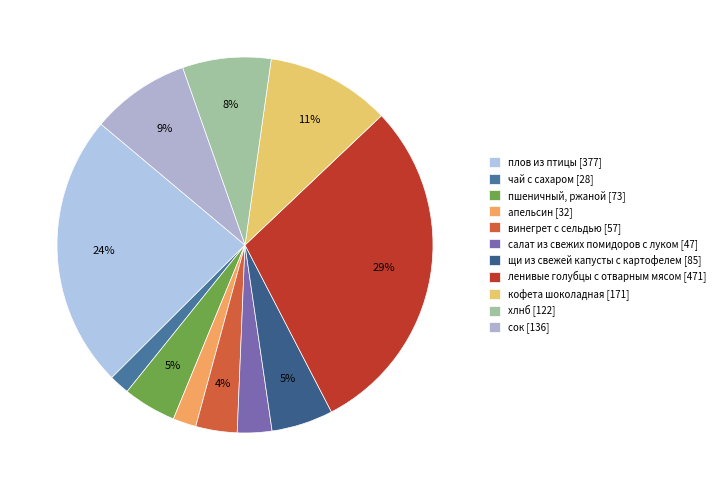

To the nearest percent, what is the difference between the largest and smallest slice percentages?

28%